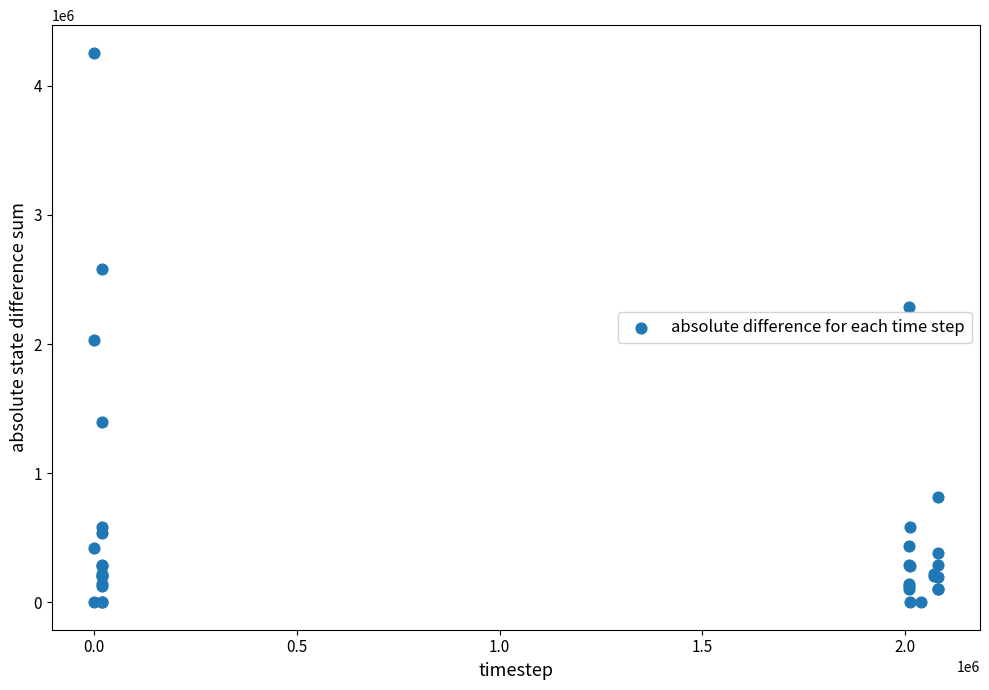

What Y value in the scatter plot is closest to 2128622?

2029484.1